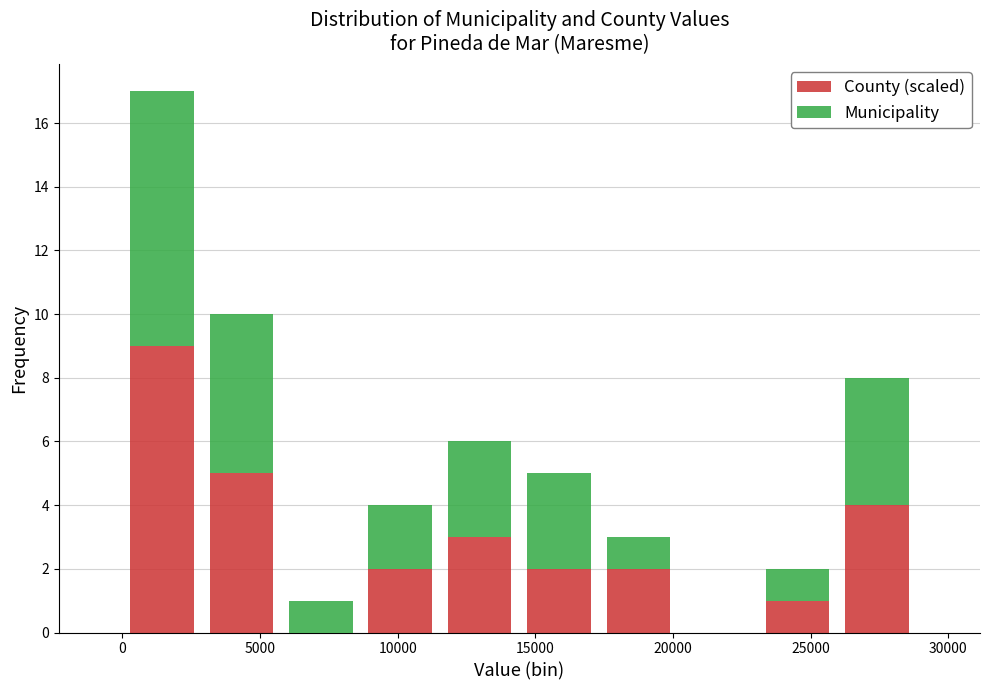

Reading left to right, list every stacked bar in this chart as the range it spans on the x-axis followed by its total height. Neither the bar edges nor the heights are printed on the chart, so give them approximately, as read against the axes.

0 to 3000: 17
3000 to 6000: 10
6000 to 8500: 1
8500 to 11500: 4
11500 to 14500: 6
14500 to 17500: 5
17500 to 20000: 3
20000 to 23000: 0
23000 to 26000: 2
26000 to 29000: 8